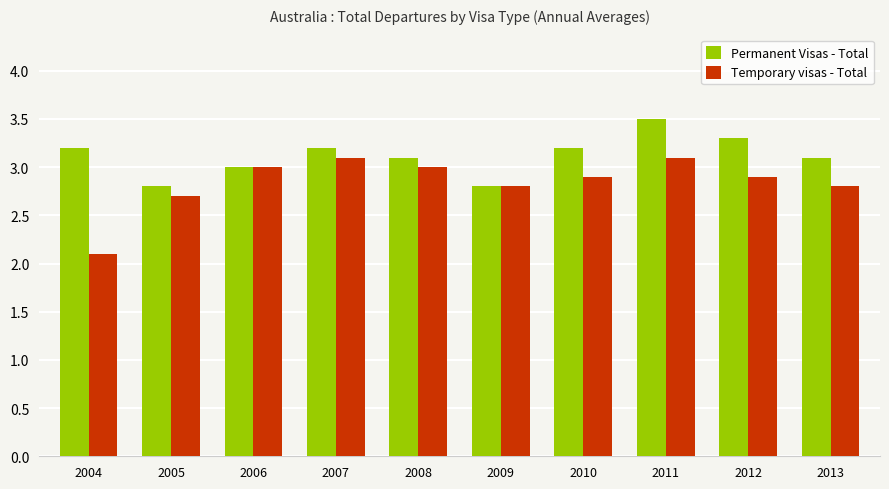

Is it true that Permanent Visas - Total equals 1.7 at 2013?

False